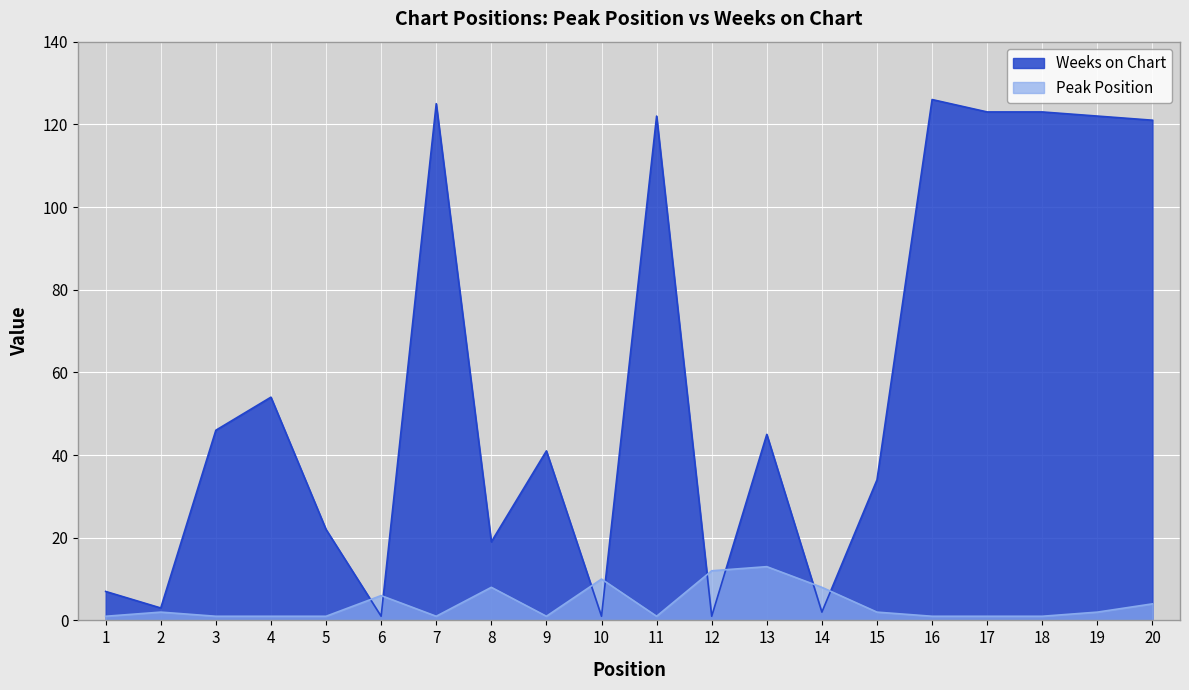

True or false: Peak Position and Weeks on Chart intersect in this chart.

True